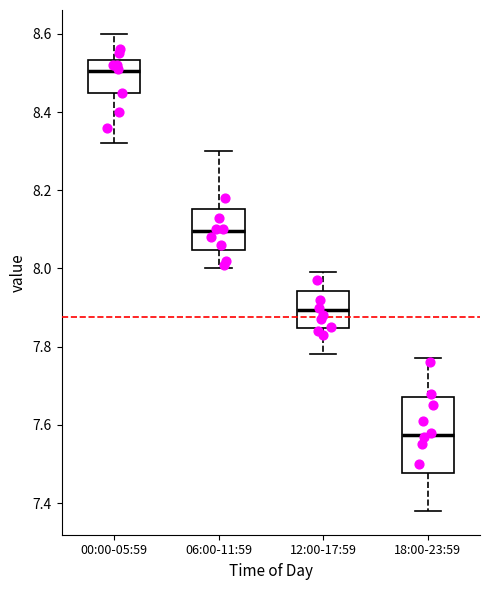

Reading left to right, transcribe this box plot: for each box, give where its median line is, the range the box spans, and where its two whiskers end, as read against the y-axis. The values are not printed on the chart, so give them approximately, as read against the axis.

00:00-05:59: median 8.50, box 8.44 to 8.54, whiskers 8.32 to 8.60
06:00-11:59: median 8.10, box 8.04 to 8.16, whiskers 8.00 to 8.30
12:00-17:59: median 7.90, box 7.84 to 7.94, whiskers 7.78 to 8.00
18:00-23:59: median 7.58, box 7.48 to 7.68, whiskers 7.38 to 7.78